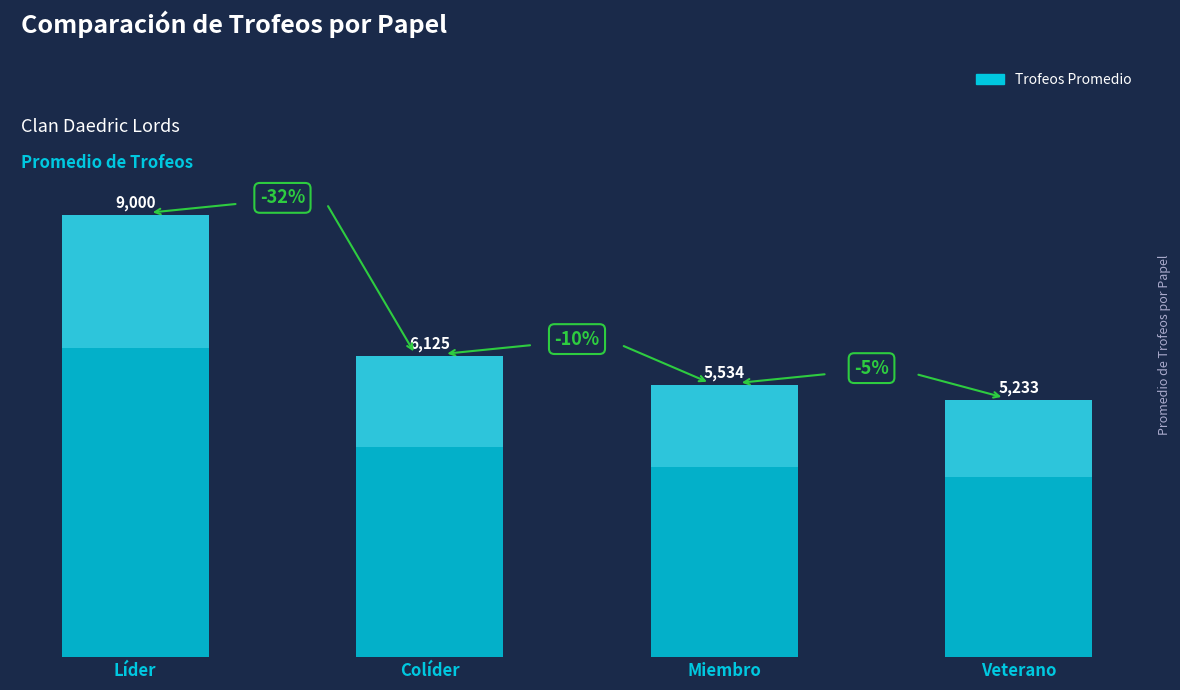

Count the number of values greater than 6125.

1